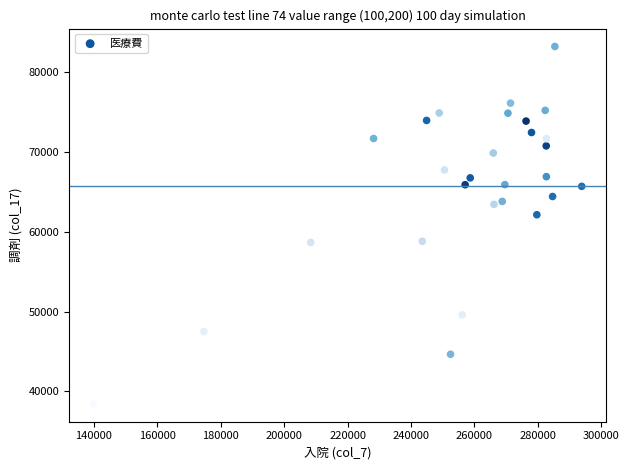

What is the range of X values (max minus min)?

153989.8